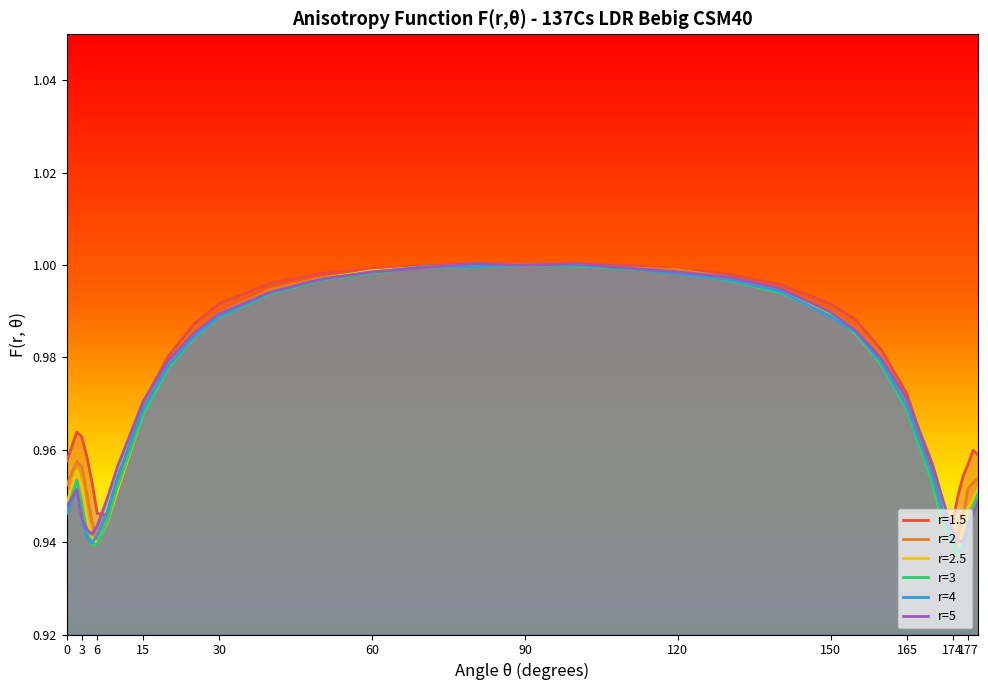

True or false: r=4 has more than 0 interior local peaks.

True